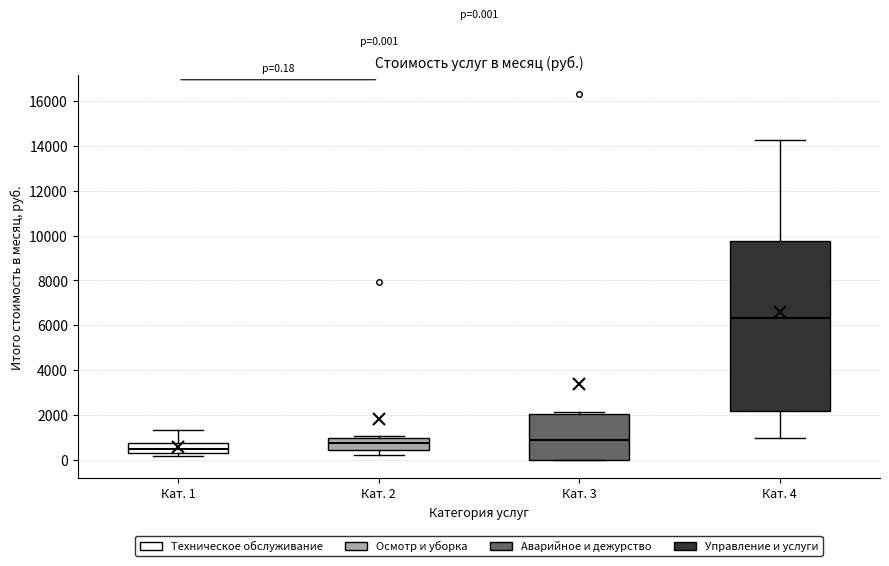

Which box has the highest median line?

Кат. 4